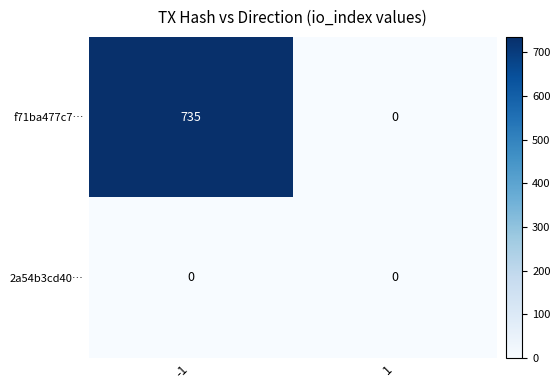

How many series are shown in this chart?

2